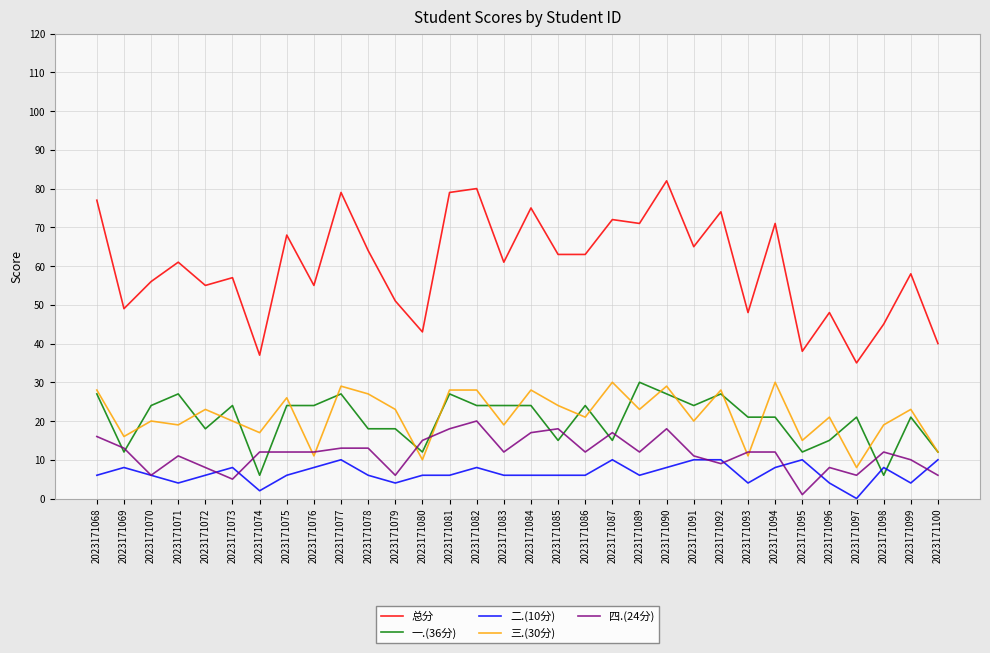

What is the difference between the second highest and minimum values in the 二.(10分) series?

10